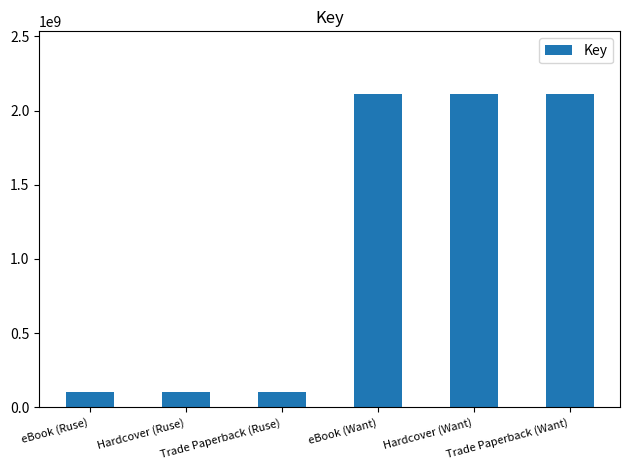

Reading right to left, list all the values displayed in this chart.

Trade Paperback (Want)=2112123010	Hardcover (Want)=2112123010	eBook (Want)=2112123010	Trade Paperback (Ruse)=100479847	Hardcover (Ruse)=100479847	eBook (Ruse)=100479847